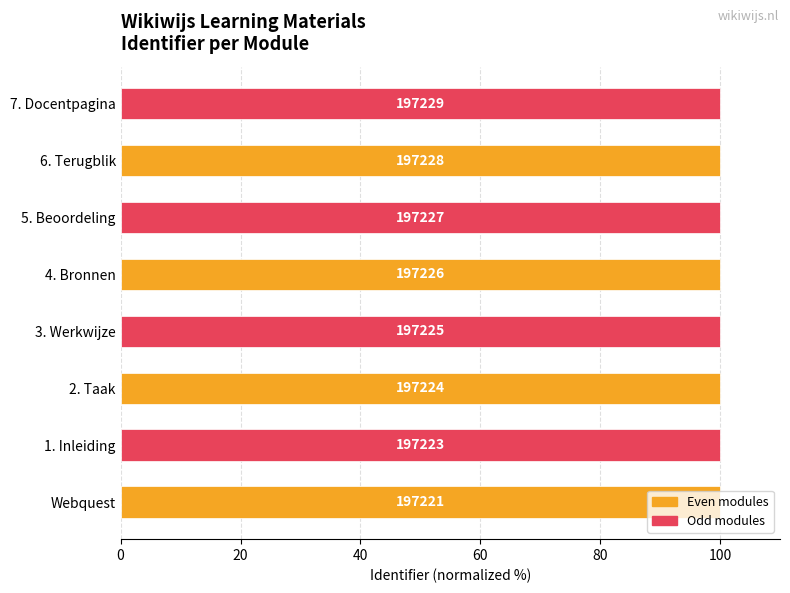

How many bars are there in total?

8